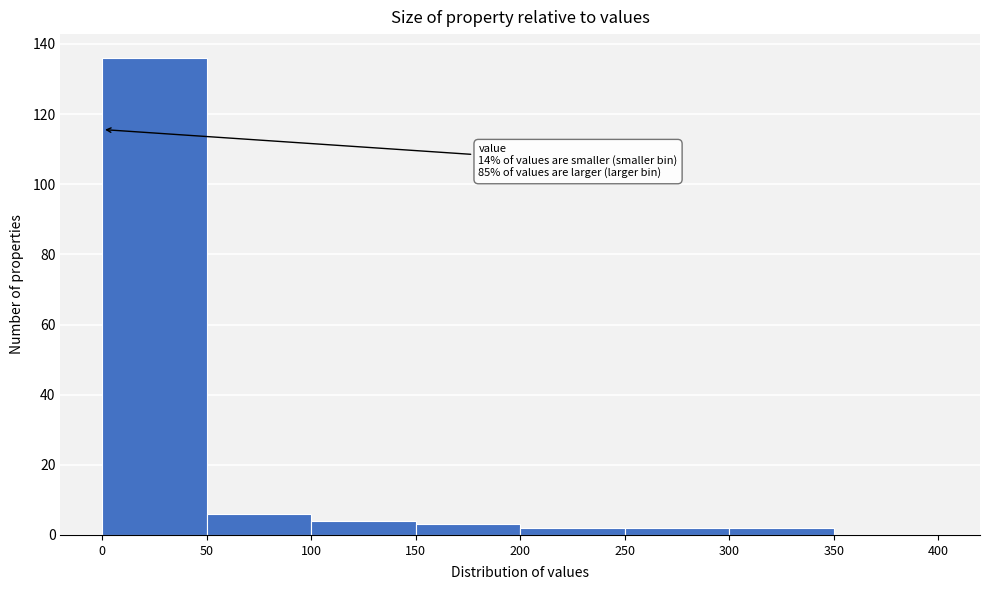

Over which range of the x-axis is the bar tallest?

0 to 50